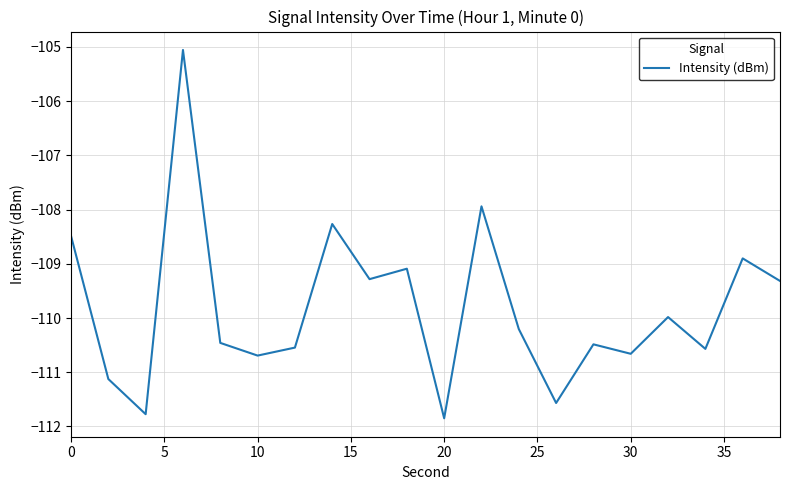

What is the maximum value shown in the chart?

-105.1